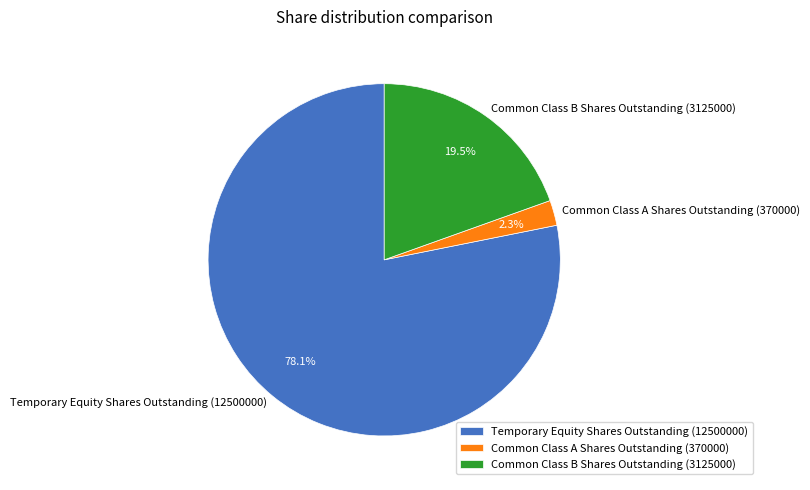

How many segments does this pie chart have?

3